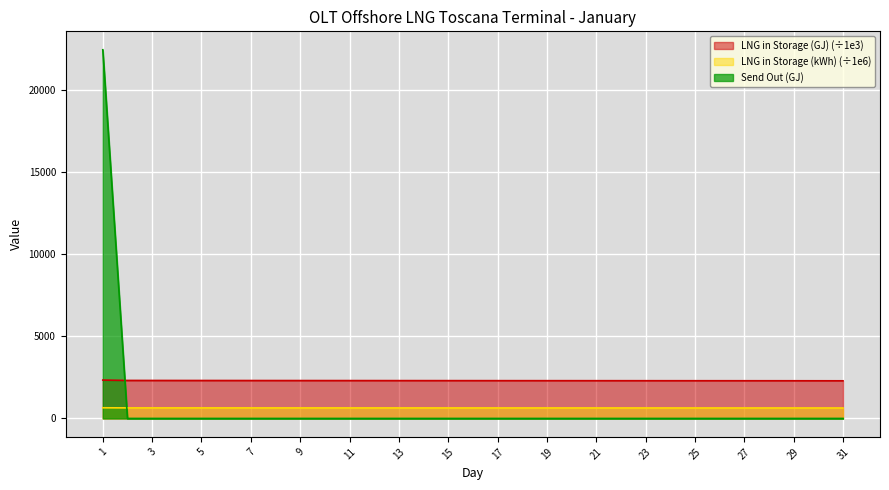

Where does the LNG in Storage (GJ) series first go above 2301?

1